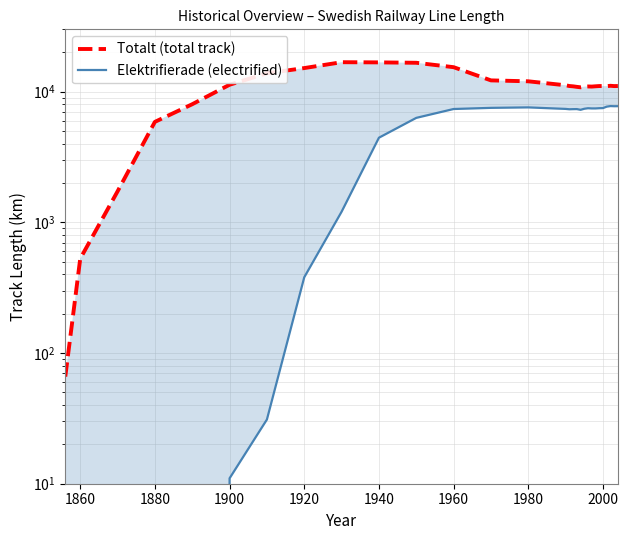

True or false: Totalt (total track) has a value of 3664 at 20.

False